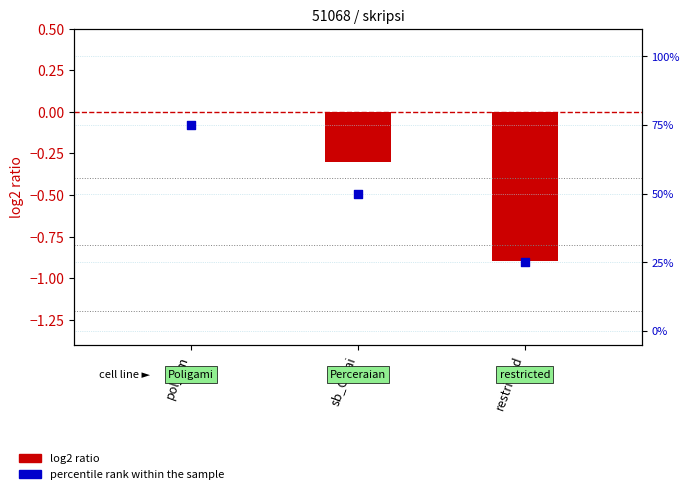

Which has a higher value, pol_gm or sb_Cerai?

pol_gm